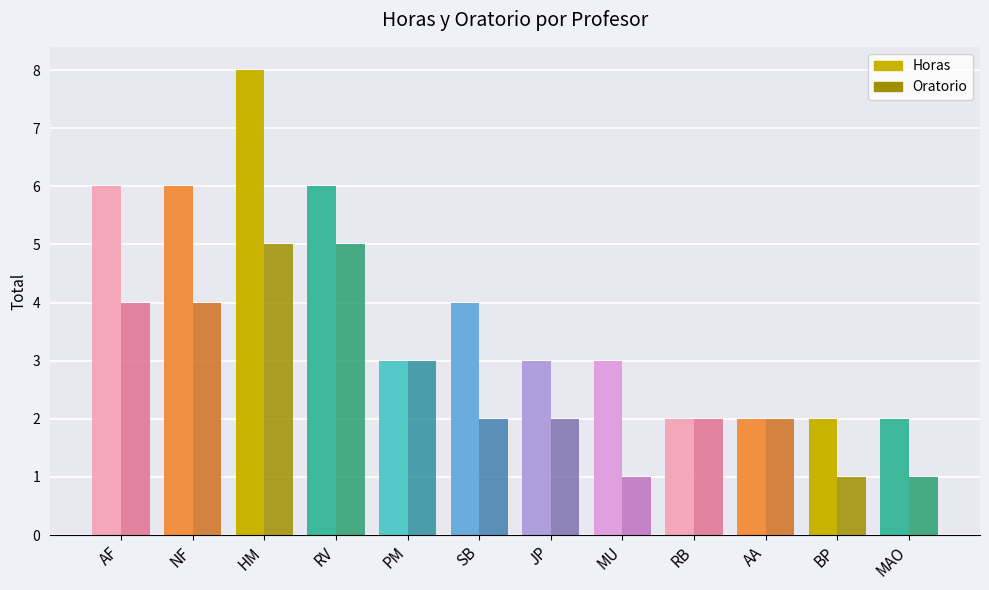

Reading left to right, what are all the values shown in this chart?

Horas: AF=6	NF=6	HM=8	RV=6	PM=3	SB=4	JP=3	MU=3	RB=2	AA=2	BP=2	MAO=2
Oratorio: AF=4	NF=4	HM=5	RV=5	PM=3	SB=2	JP=2	MU=1	RB=2	AA=2	BP=1	MAO=1